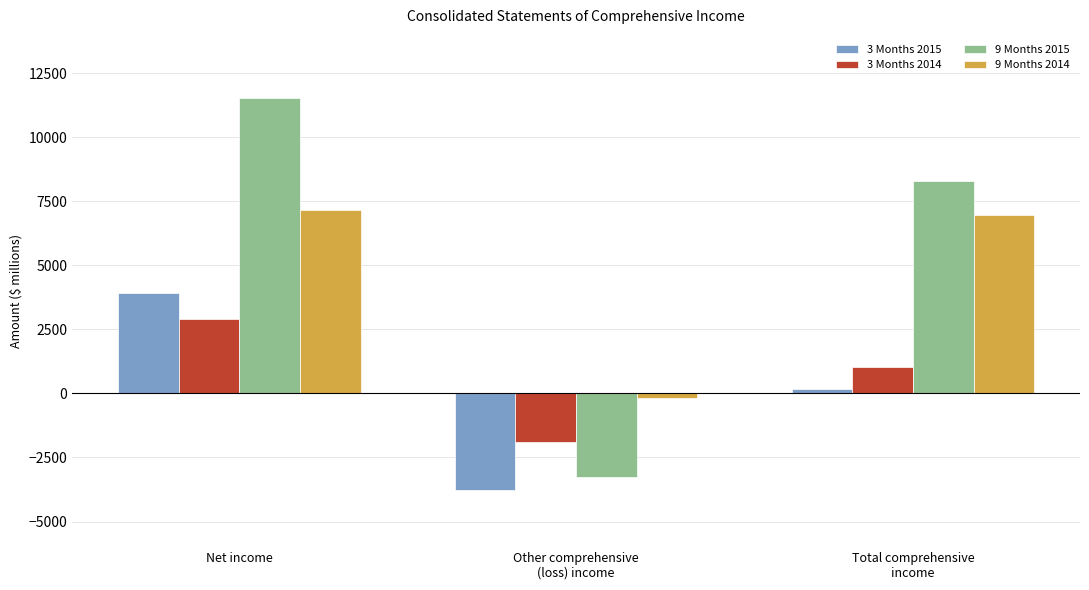

Rank the series by their maximum value, from lowest to highest.

3 Months 2014, 3 Months 2015, 9 Months 2014, 9 Months 2015